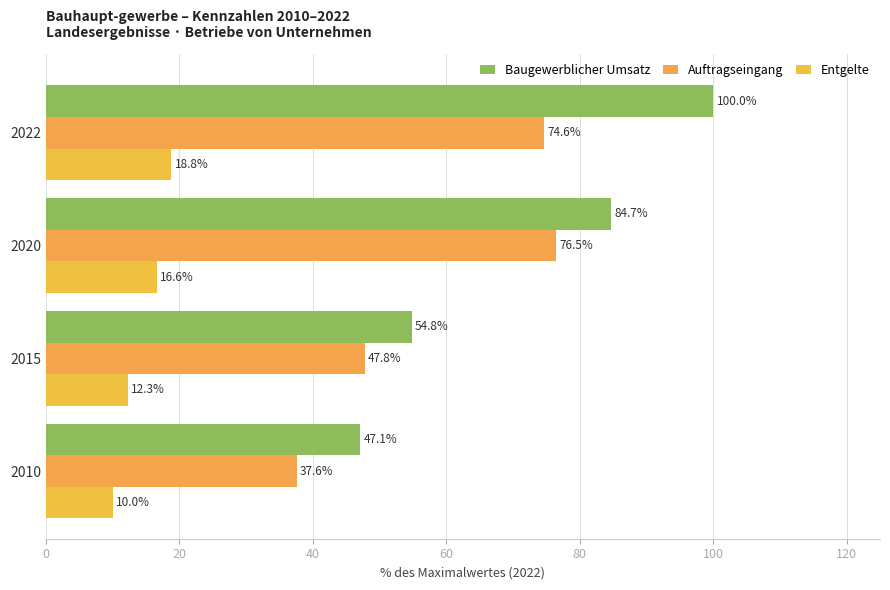

Reading left to right, list all the values displayed in this chart.

Baugewerblicher Umsatz: 47.1	54.8	84.7	100.0
Auftragseingang: 37.6	47.8	76.5	74.6
Entgelte: 10.0	12.3	16.6	18.8